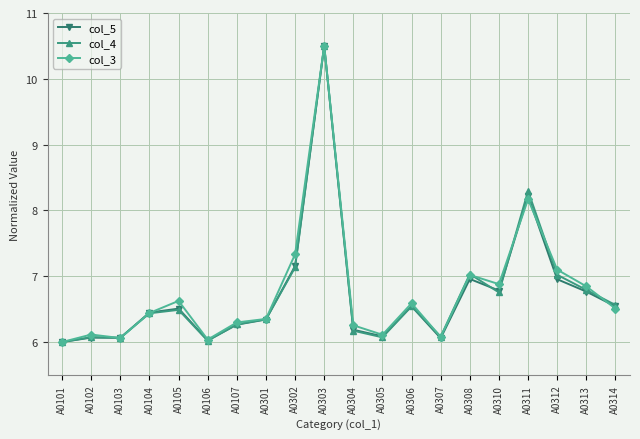

How many data points does each series have?

20